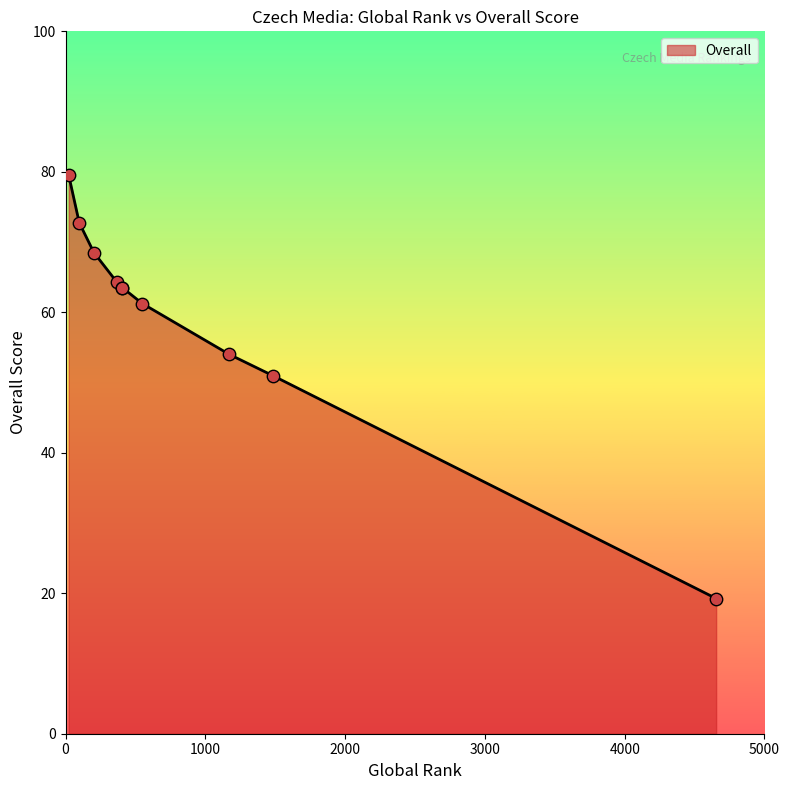

Between BLESK and Deník Metro, which is larger?

BLESK